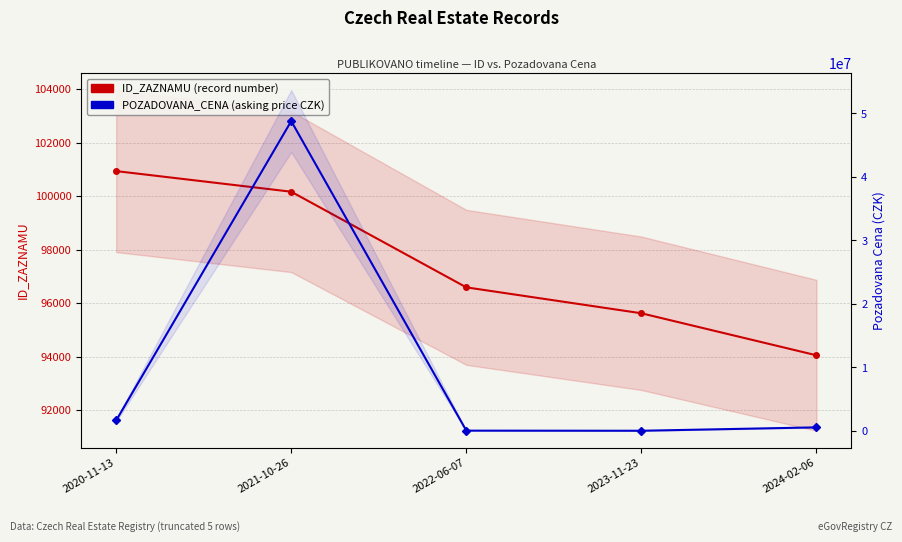

Between 2020-11-13 and 2022-06-07, which is larger?

2020-11-13